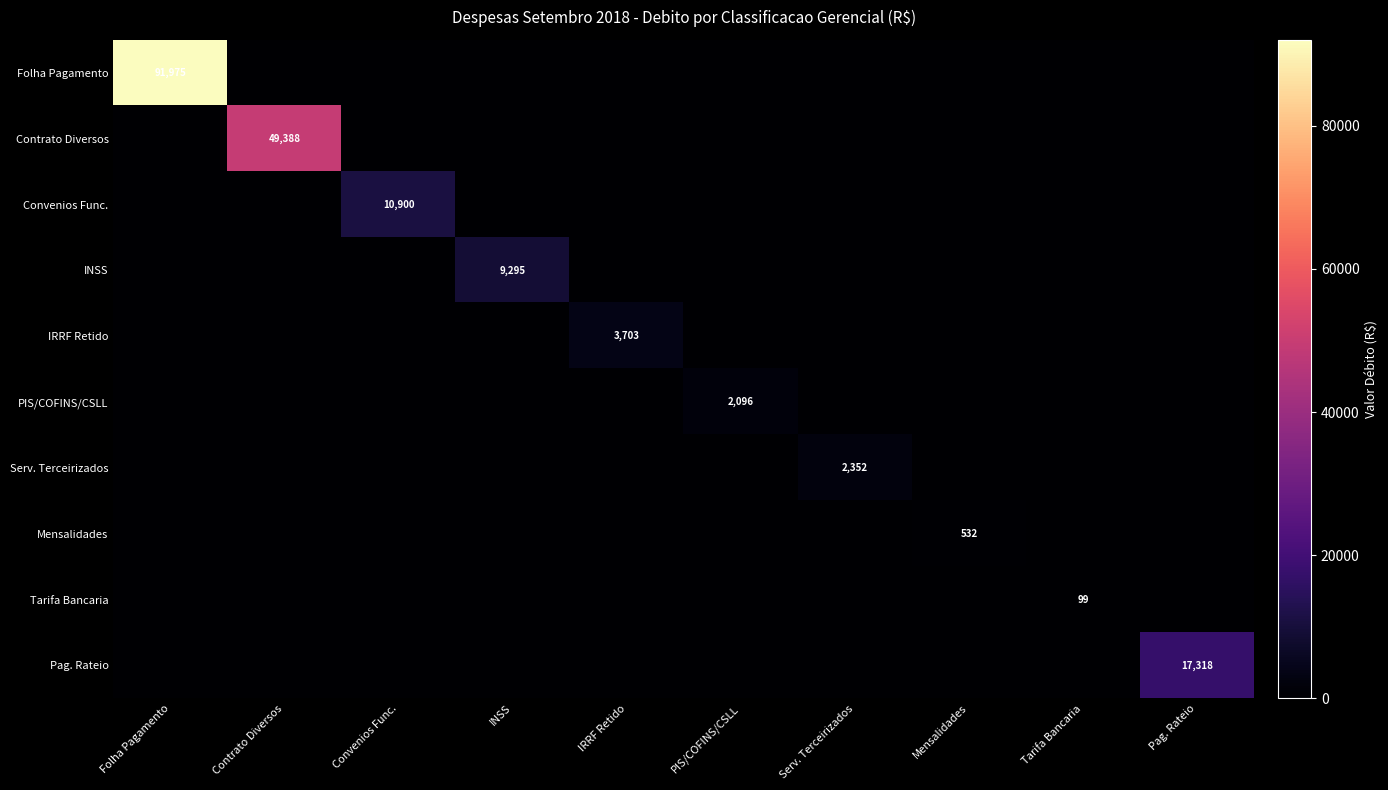

Is the value of Tarifa Bancaria at Tarifa Bancaria greater than the value of IRRF Retido at IRRF Retido?

No